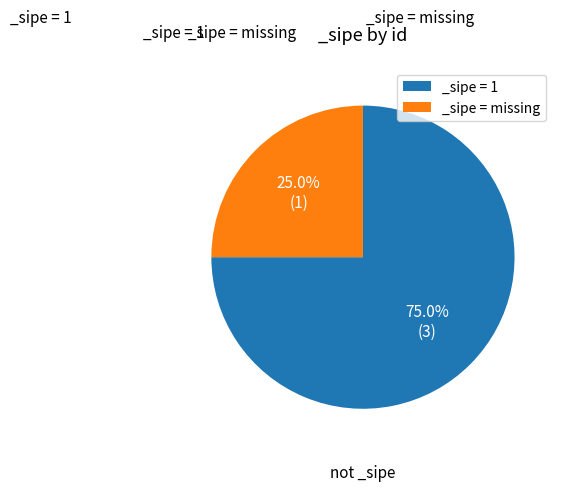

Rank the categories by value from lowest to highest.

_sipe = missing, _sipe = 1